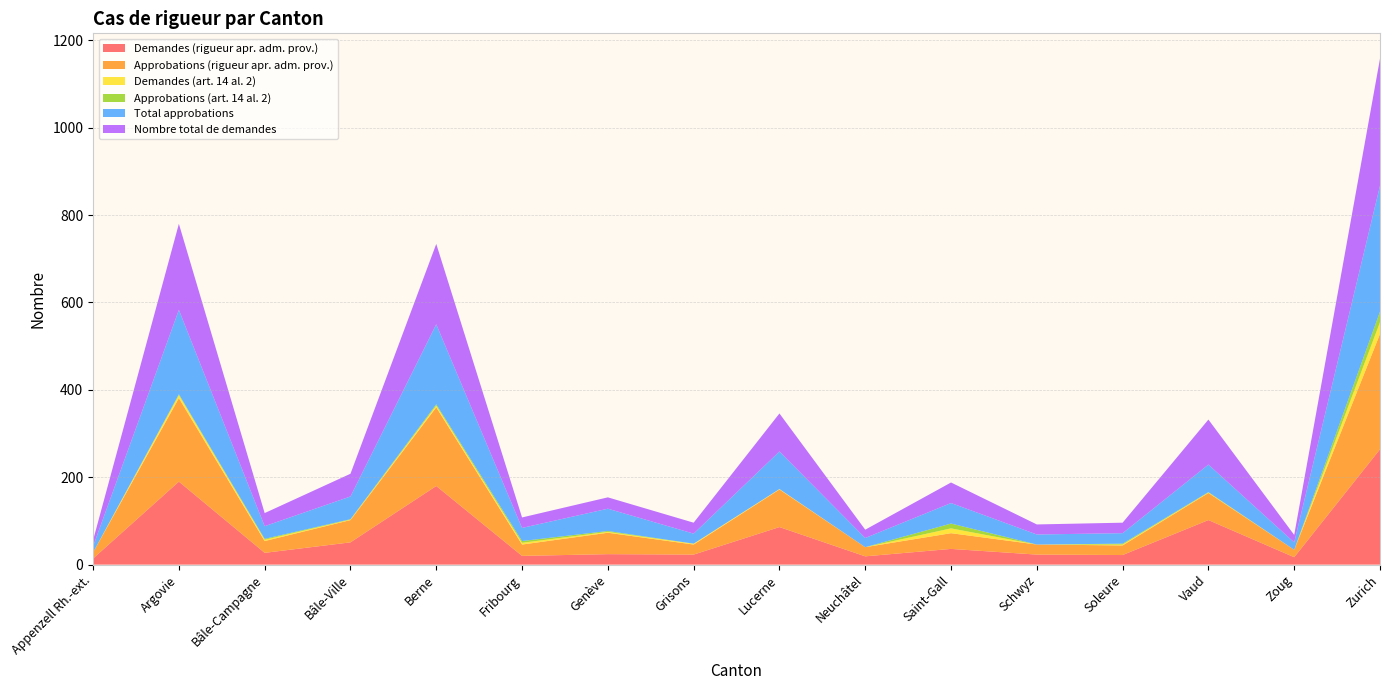

Reading right to left, list all the values displayed in this chart.

Demandes (rigueur apr. adm. prov.): Zurich=264	Zoug=17	Vaud=102	Soleure=22	Schwyz=23	Saint-Gall=36	Neuchâtel=19	Lucerne=86	Grisons=23	Genève=24	Fribourg=20	Berne=180	Bâle-Ville=51	Bâle-Campagne=27	Argovie=190	Appenzell Rh.-ext.=14
Approbations (rigueur apr. adm. prov.): Zurich=264	Zoug=17	Vaud=62	Soleure=22	Schwyz=23	Saint-Gall=36	Neuchâtel=21	Lucerne=86	Grisons=23	Genève=49	Fribourg=26	Berne=180	Bâle-Ville=51	Bâle-Campagne=27	Argovie=191	Appenzell Rh.-ext.=14
Demandes (art. 14 al. 2): Zurich=27	Zoug=0	Vaud=1	Soleure=2	Schwyz=0	Saint-Gall=11	Neuchâtel=0	Lucerne=1	Grisons=2	Genève=2	Fribourg=4	Berne=4	Bâle-Ville=1	Bâle-Campagne=3	Argovie=7	Appenzell Rh.-ext.=0
Approbations (art. 14 al. 2): Zurich=24	Zoug=0	Vaud=1	Soleure=2	Schwyz=0	Saint-Gall=11	Neuchâtel=0	Lucerne=0	Grisons=0	Genève=2	Fribourg=4	Berne=3	Bâle-Ville=1	Bâle-Campagne=2	Argovie=2	Appenzell Rh.-ext.=0
Total approbations: Zurich=288	Zoug=17	Vaud=63	Soleure=24	Schwyz=23	Saint-Gall=47	Neuchâtel=21	Lucerne=86	Grisons=23	Genève=51	Fribourg=30	Berne=183	Bâle-Ville=52	Bâle-Campagne=29	Argovie=193	Appenzell Rh.-ext.=14
Nombre total de demandes: Zurich=291	Zoug=17	Vaud=103	Soleure=24	Schwyz=23	Saint-Gall=47	Neuchâtel=19	Lucerne=87	Grisons=25	Genève=26	Fribourg=24	Berne=184	Bâle-Ville=52	Bâle-Campagne=30	Argovie=197	Appenzell Rh.-ext.=14